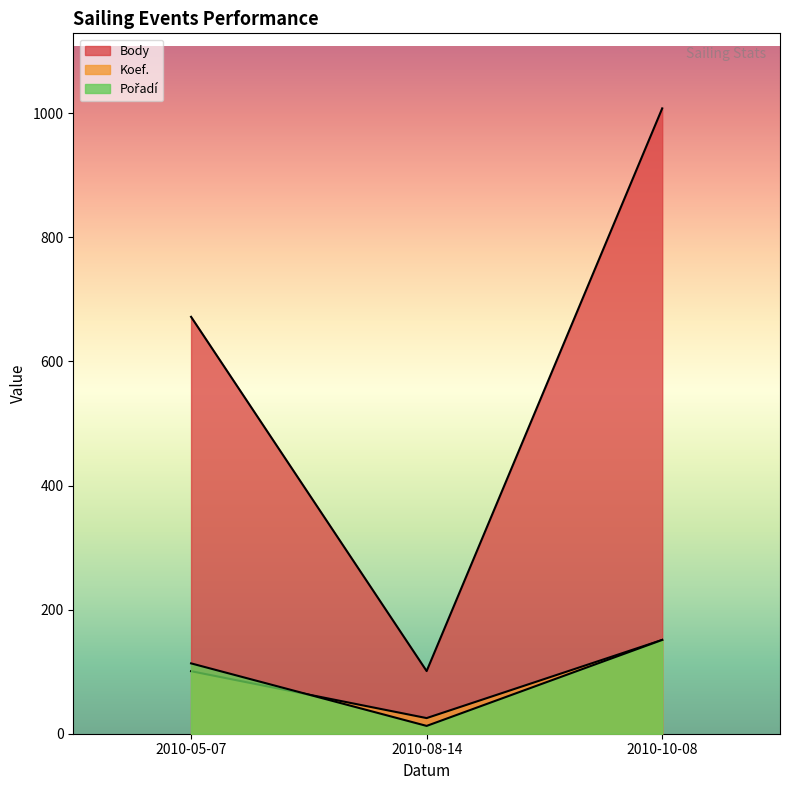

How many Body values are between 101 and 1008?

3